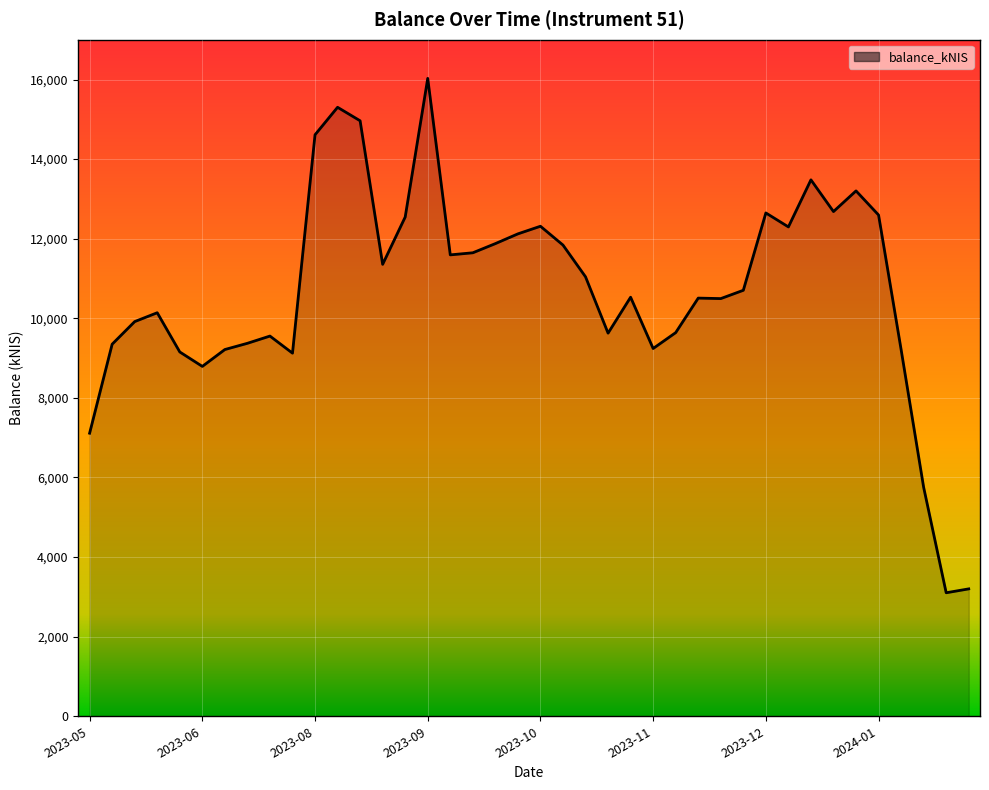

What is the difference between the maximum and minimum values?

12925.4